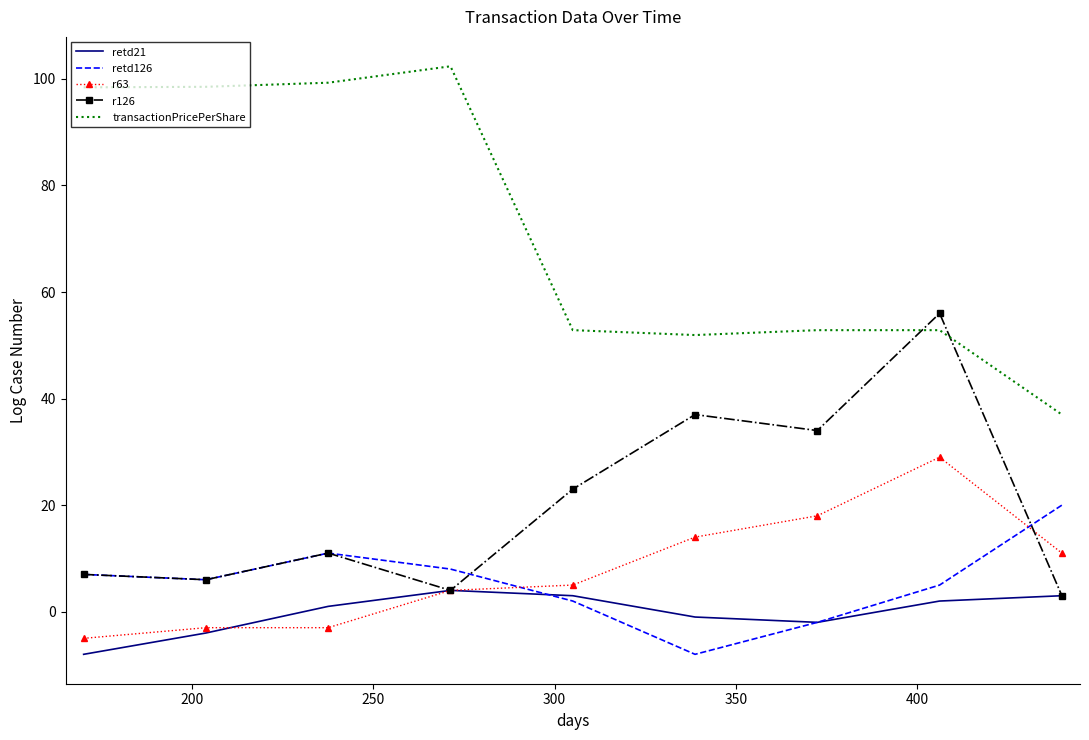

What is the difference between the maximum and minimum values in the retd126 series?

28.0